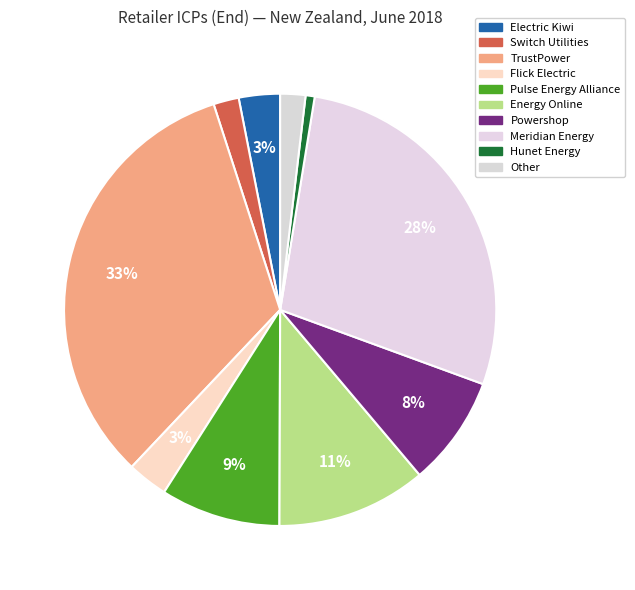

To the nearest percent, what is the combined percentage of Electric Kiwi and Flick Electric?

6%